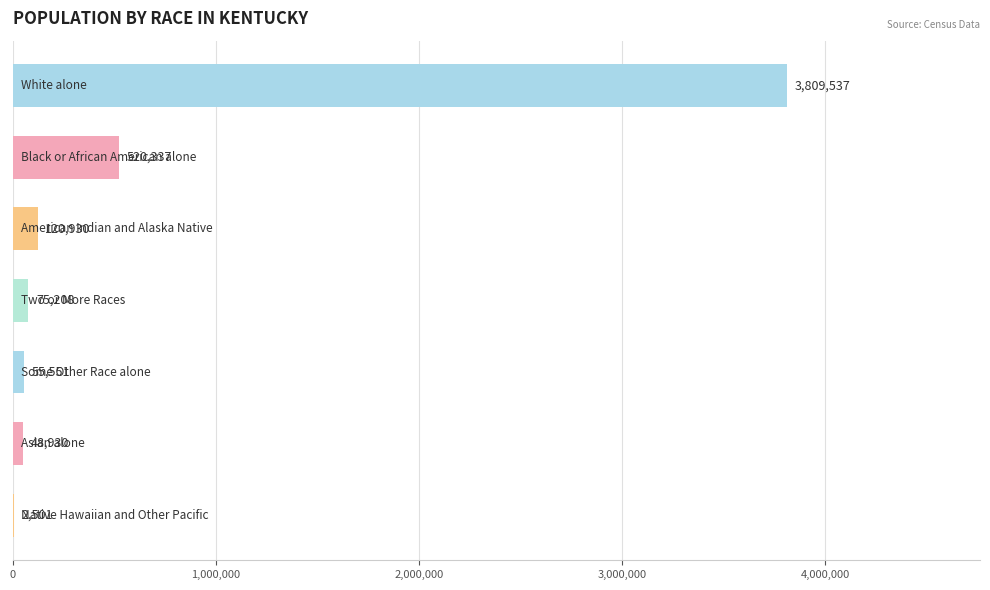

How many distinct data groups are displayed?

1